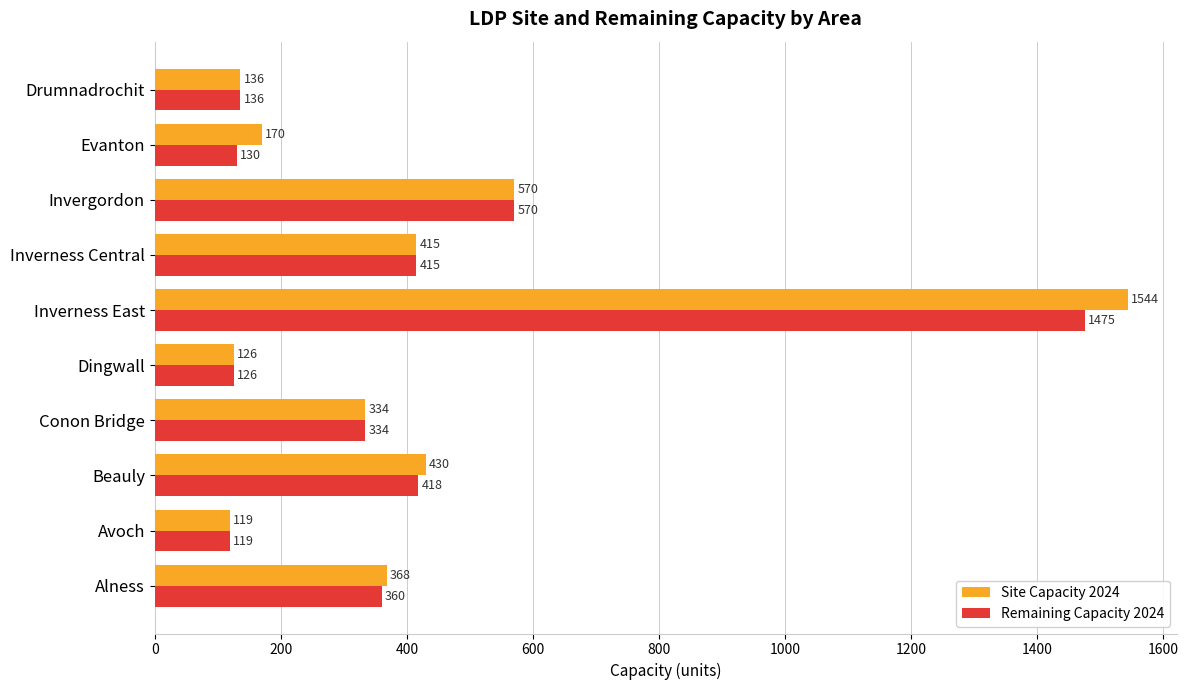

Rank the categories by Site Capacity 2024 value from highest to lowest.

Inverness East, Invergordon, Beauly, Inverness Central, Alness, Conon Bridge, Evanton, Drumnadrochit, Dingwall, Avoch